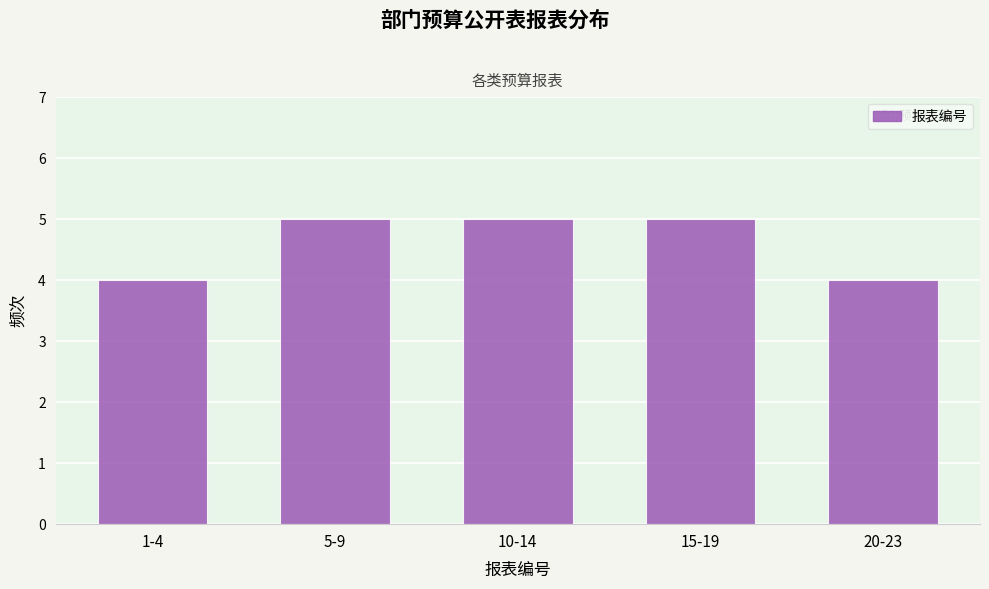

Reading left to right, what are all the values shown in this chart?

1-4=4	5-9=5	10-14=5	15-19=5	20-23=4